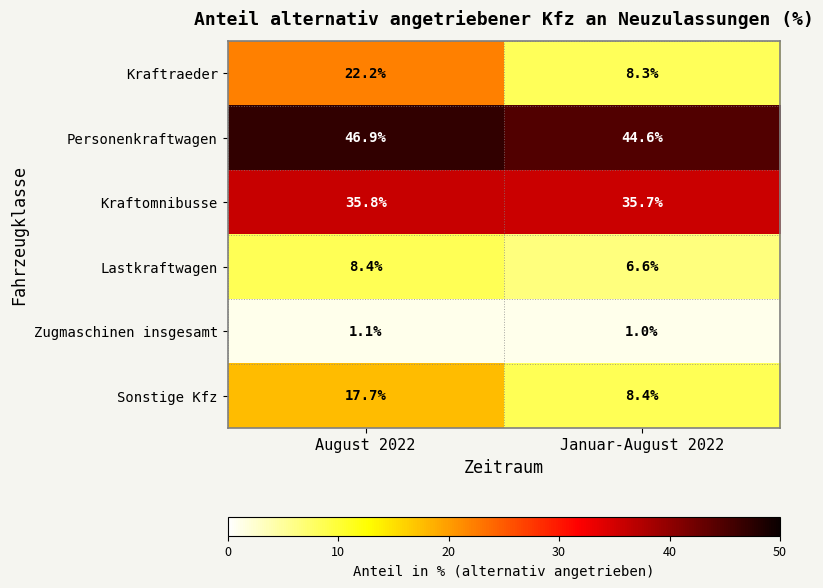

Where is Lastkraftwagen nearest to the value 7?

Januar-August 2022